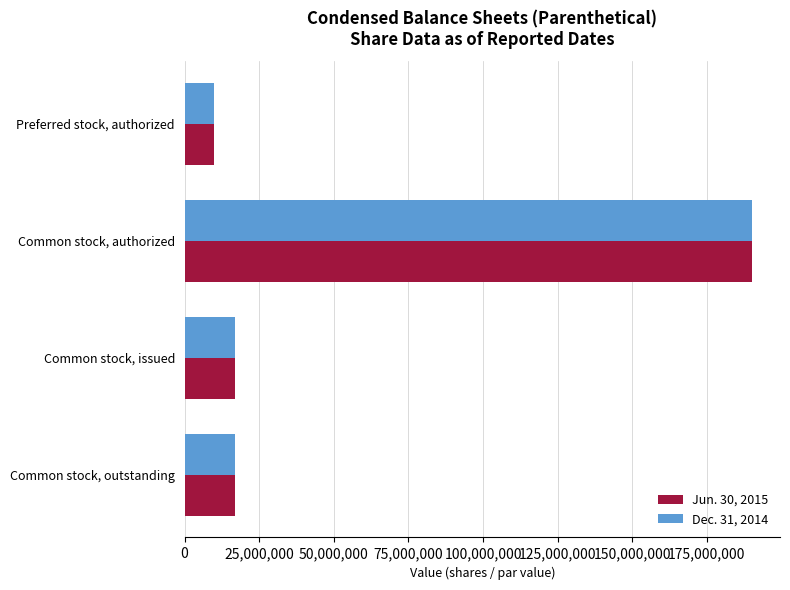

True or false: Dec. 31, 2014 has a value of 16907396 at Common stock, issued.

True